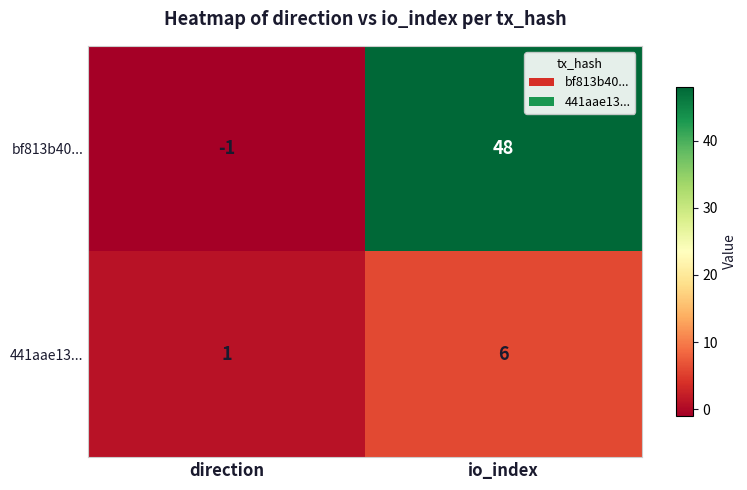

At direction, list the series in order from largest to smallest.

441aae13..., bf813b40...